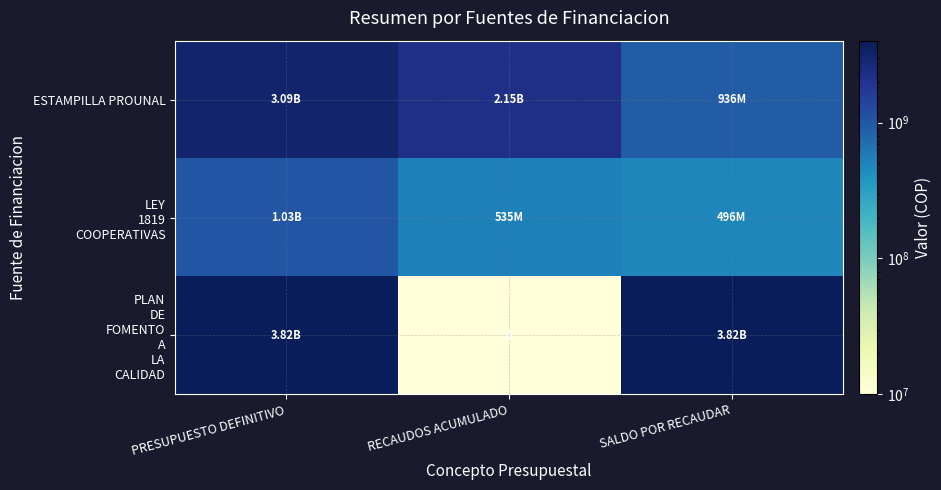

The ESTAMPILLA PROUNAL series shows 4811231377 at PRESUPUESTO DEFINITIVO. True or false?

False